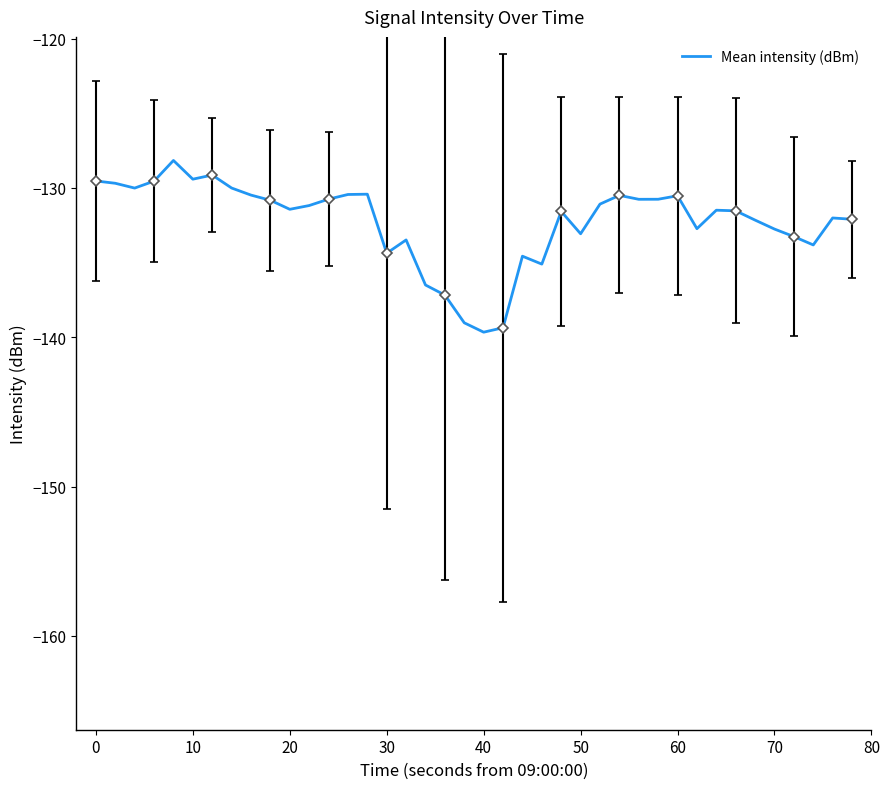

What is the greatest value displayed?

-128.2